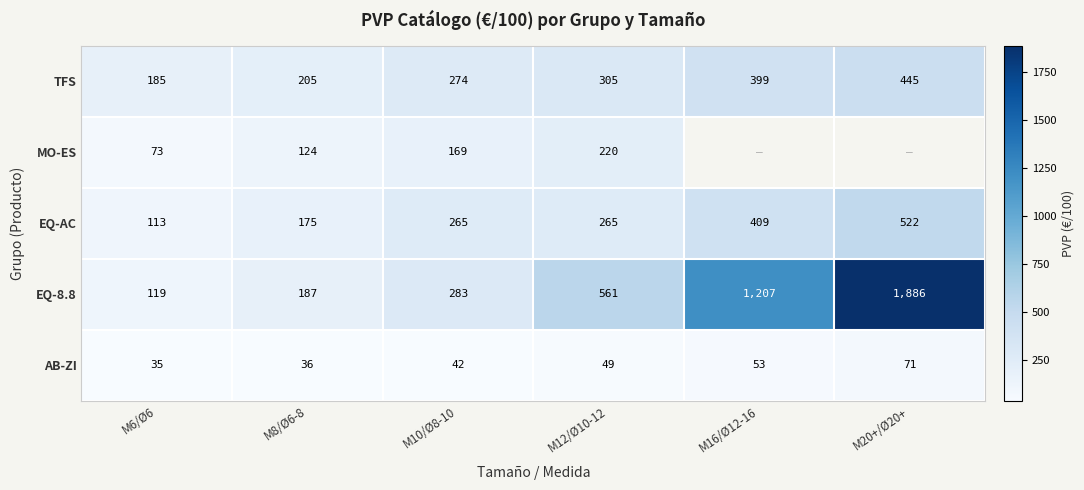

List the labels in order of EQ-8.8 value, smallest first.

M6/Ø6, M8/Ø6-8, M10/Ø8-10, M12/Ø10-12, M16/Ø12-16, M20+/Ø20+